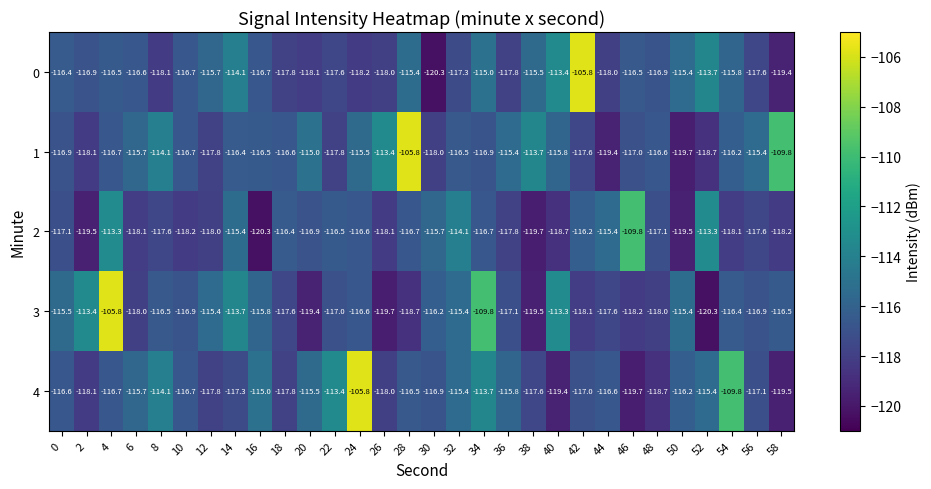

How many data points in 3 are less than -116?

20